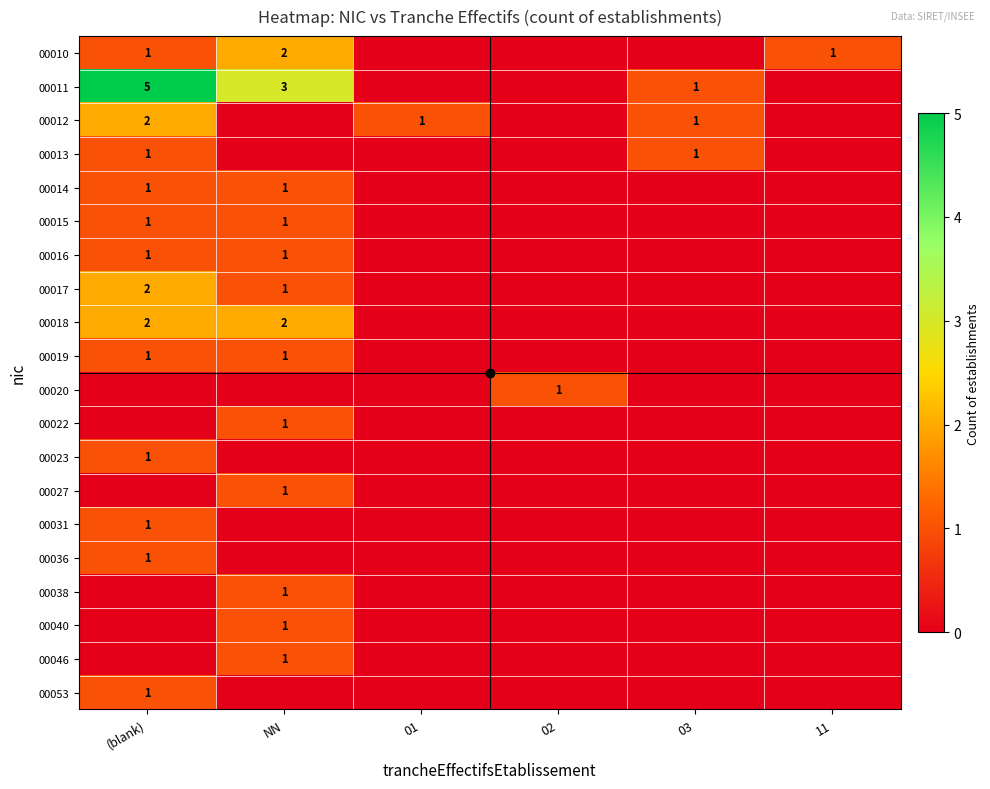

Is it true that 00053 equals 0 at (blank)?

False